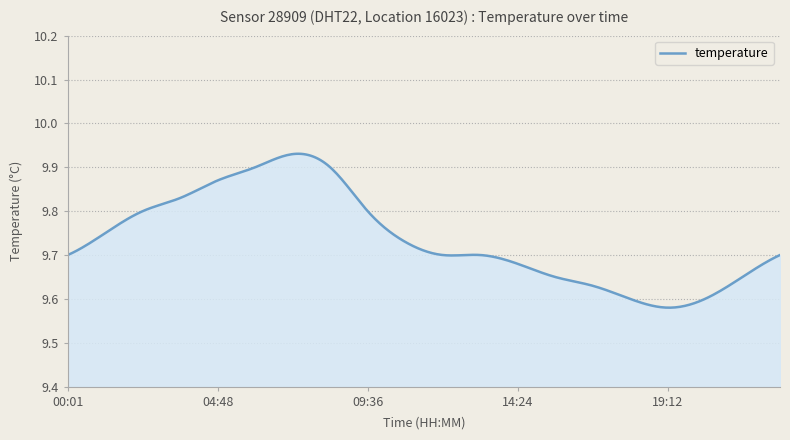

What is the difference between the maximum and minimum values?

0.4